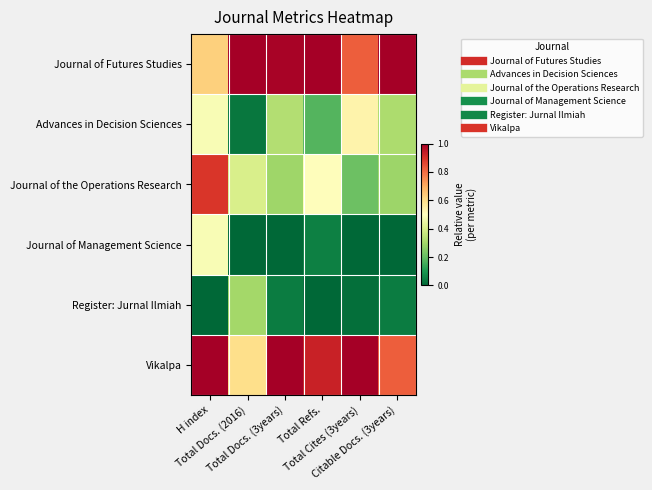

Reading left to right, list all the values displayed in this chart.

Journal of Futures Studies: H index=0.6	Total Docs. (2016)=1.0	Total Docs. (3years)=1.0	Total Refs.=1.0	Total Cites (3years)=0.8	Citable Docs. (3years)=1.0
Advances in Decision Sciences: H index=0.5	Total Docs. (2016)=0.0	Total Docs. (3years)=0.3	Total Refs.=0.2	Total Cites (3years)=0.5	Citable Docs. (3years)=0.3
Journal of the Operations Research: H index=0.9	Total Docs. (2016)=0.4	Total Docs. (3years)=0.3	Total Refs.=0.5	Total Cites (3years)=0.2	Citable Docs. (3years)=0.3
Journal of Management Science: H index=0.5	Total Docs. (2016)=0.0	Total Docs. (3years)=0.0	Total Refs.=0.1	Total Cites (3years)=0.0	Citable Docs. (3years)=0.0
Register: Jurnal Ilmiah: H index=0.0	Total Docs. (2016)=0.3	Total Docs. (3years)=0.0	Total Refs.=0.0	Total Cites (3years)=0.0	Citable Docs. (3years)=0.0
Vikalpa: H index=1.0	Total Docs. (2016)=0.6	Total Docs. (3years)=1.0	Total Refs.=0.9	Total Cites (3years)=1.0	Citable Docs. (3years)=0.8